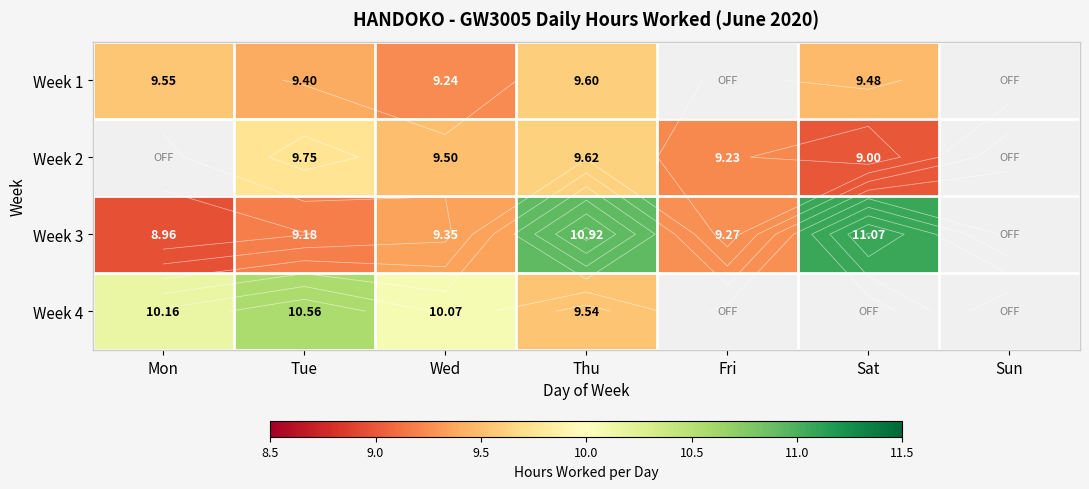

Between Thu and Fri, which series saw the biggest shift?

Week 3